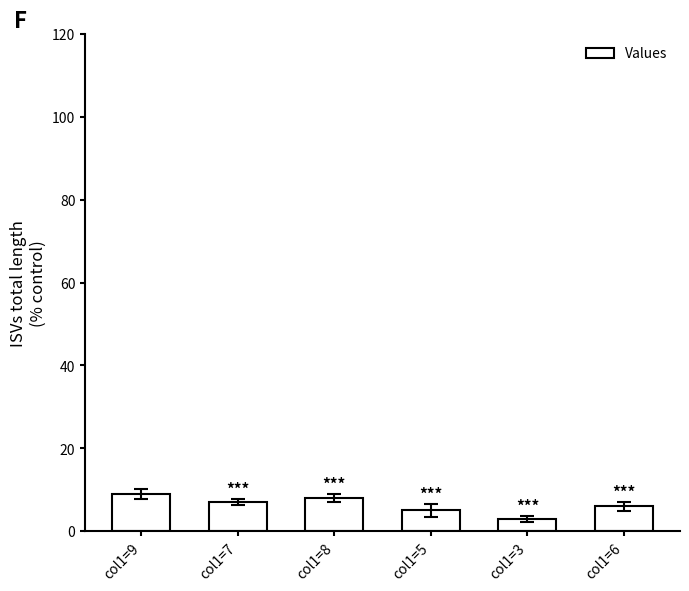

Reading left to right, what are all the values shown in this chart?

9	7	8	5	3	6